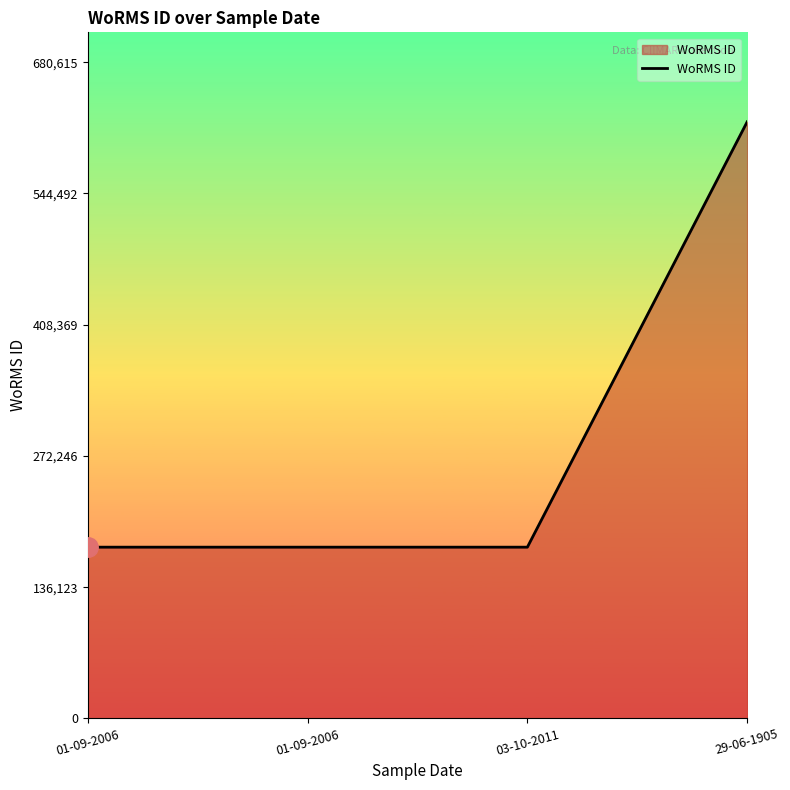

Reading left to right, list all the values displayed in this chart.

01-09-2006=177595	01-09-2006=177595	03-10-2011=177595	29-06-1905=618741